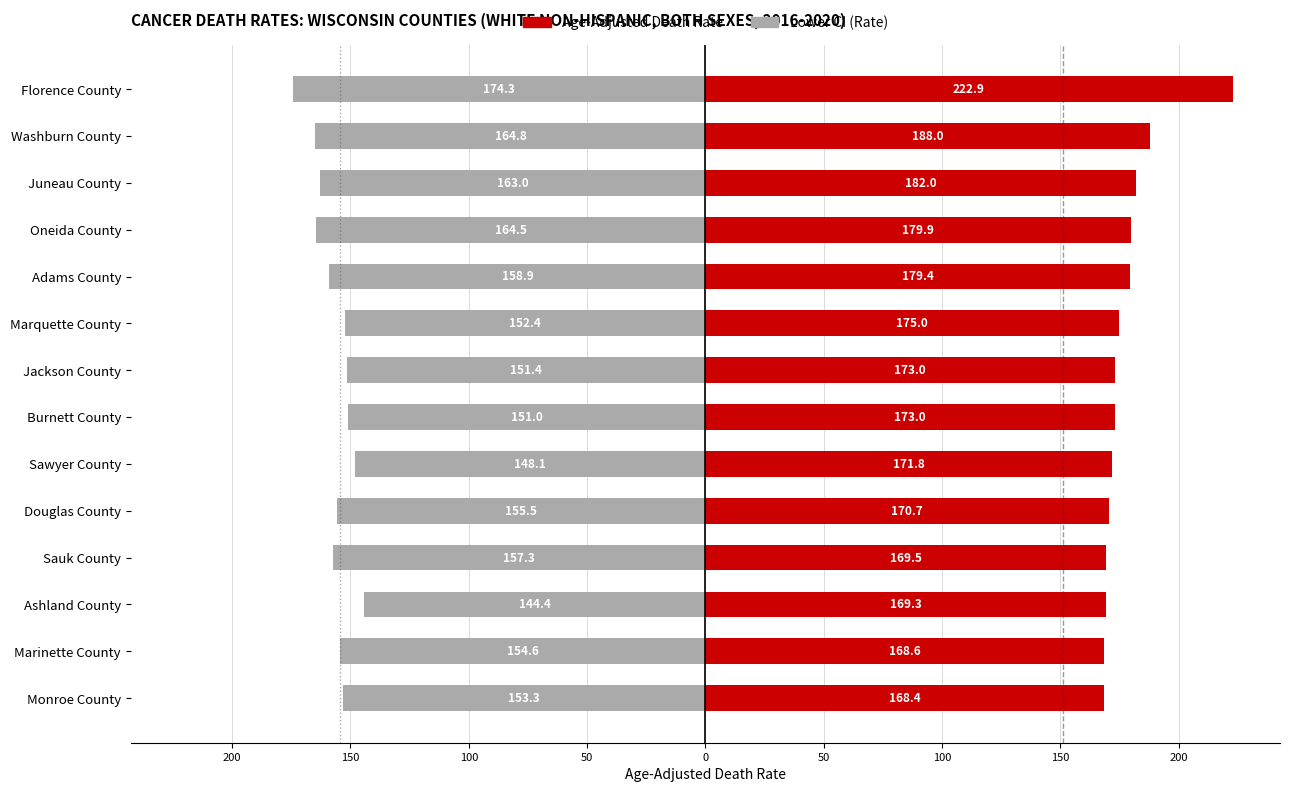

Is it true that Lower CI (Rate) equals -36.5 at Sawyer County?

False